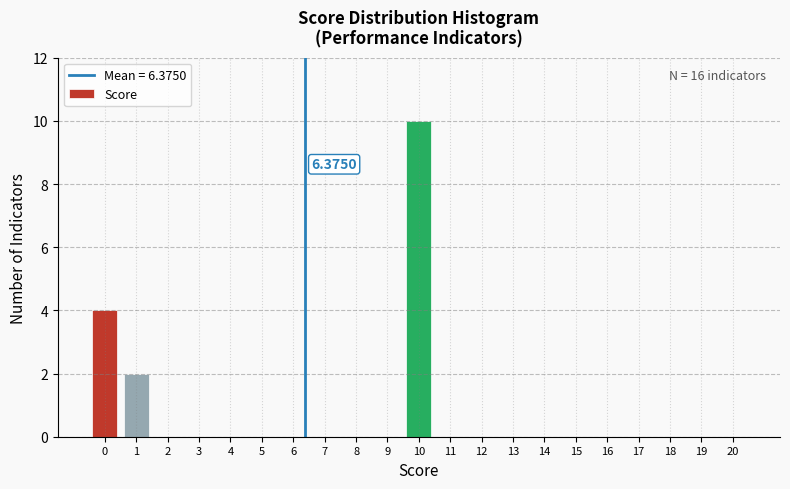

Which range on the x-axis has the tallest bar?

9.5 to 10.5